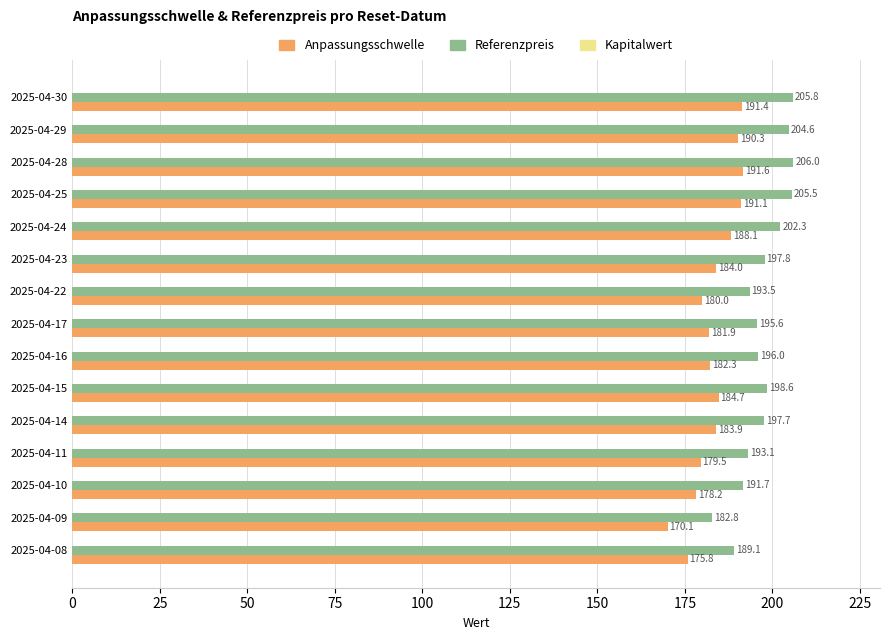

What is the sum of the Referenzpreis values at 2025-04-16 and 2025-04-11?

389.1